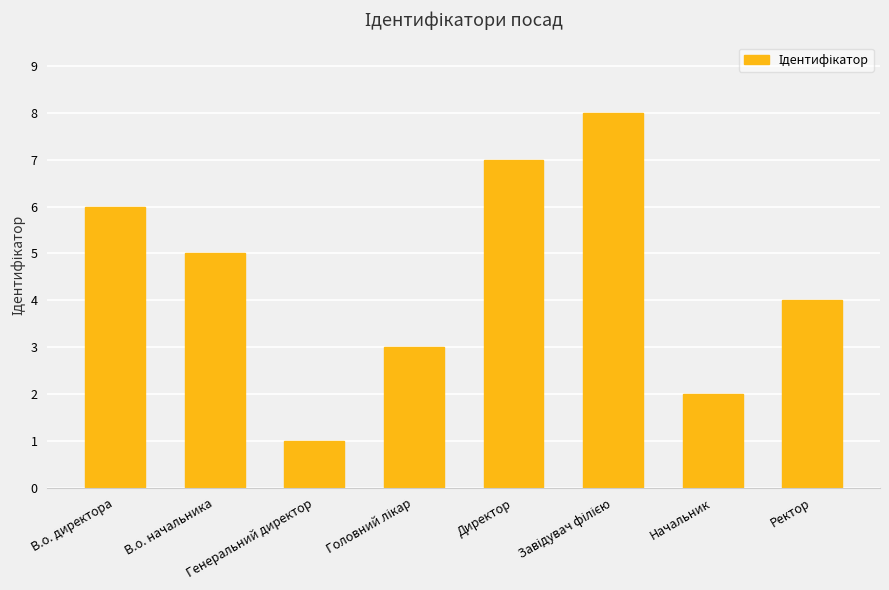

Are the bars grouped side by side (vs. stacked)?

No